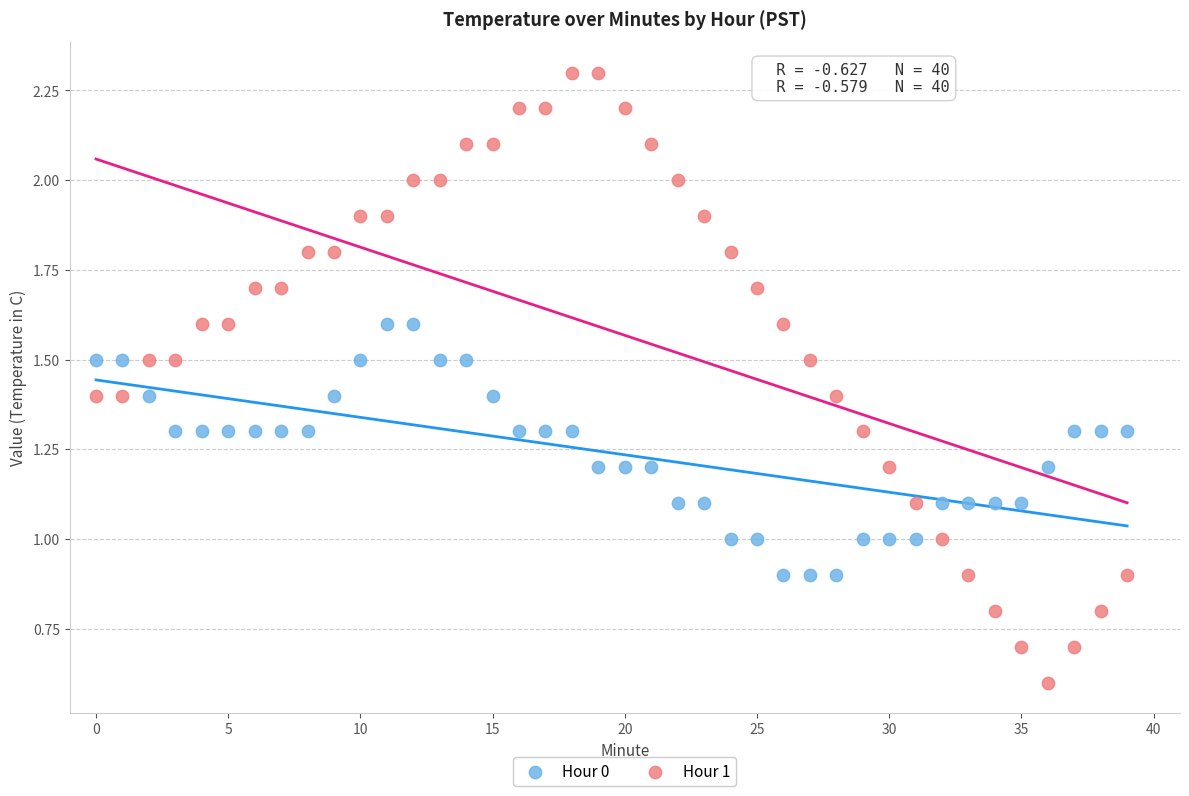

Across all data points, what is the range of Y values (max minus min)?

1.7